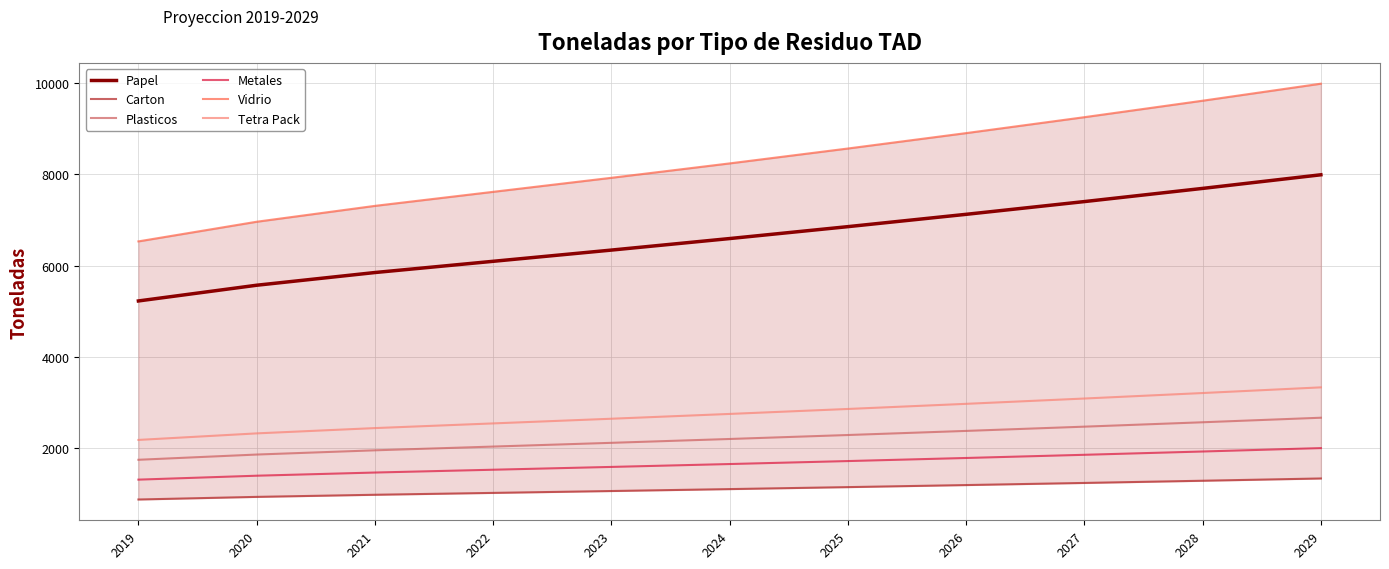

What is the difference between the maximum and minimum values in the Carton series?

461.1